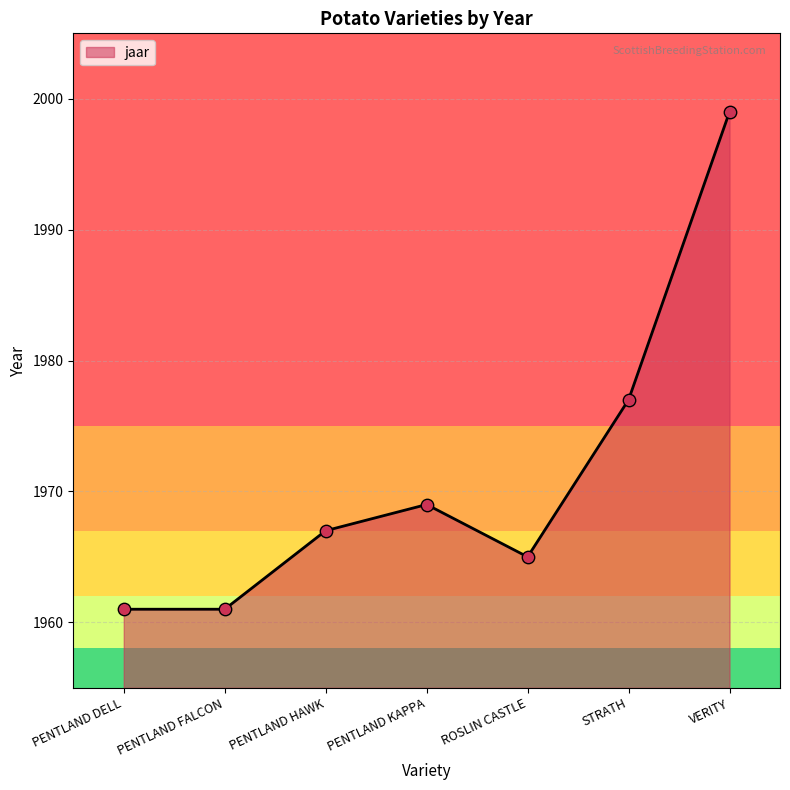

What is the change in value from PENTLAND HAWK to VERITY?

+32